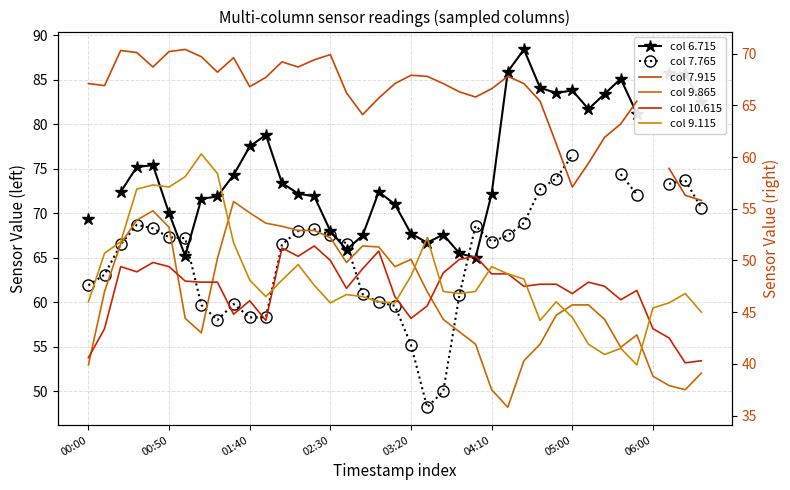

What is the difference between the col 9.865 values at 33 and 28?

0.3